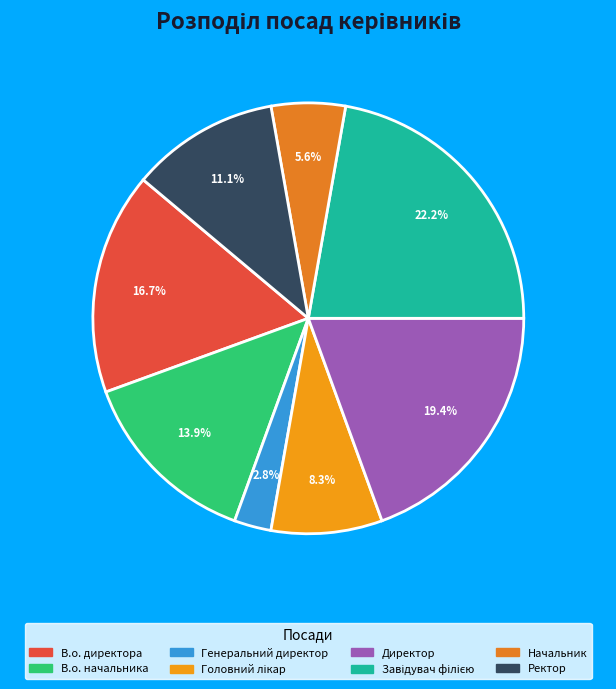

What is the change in value from В.о. начальника to Головний лікар?

-2